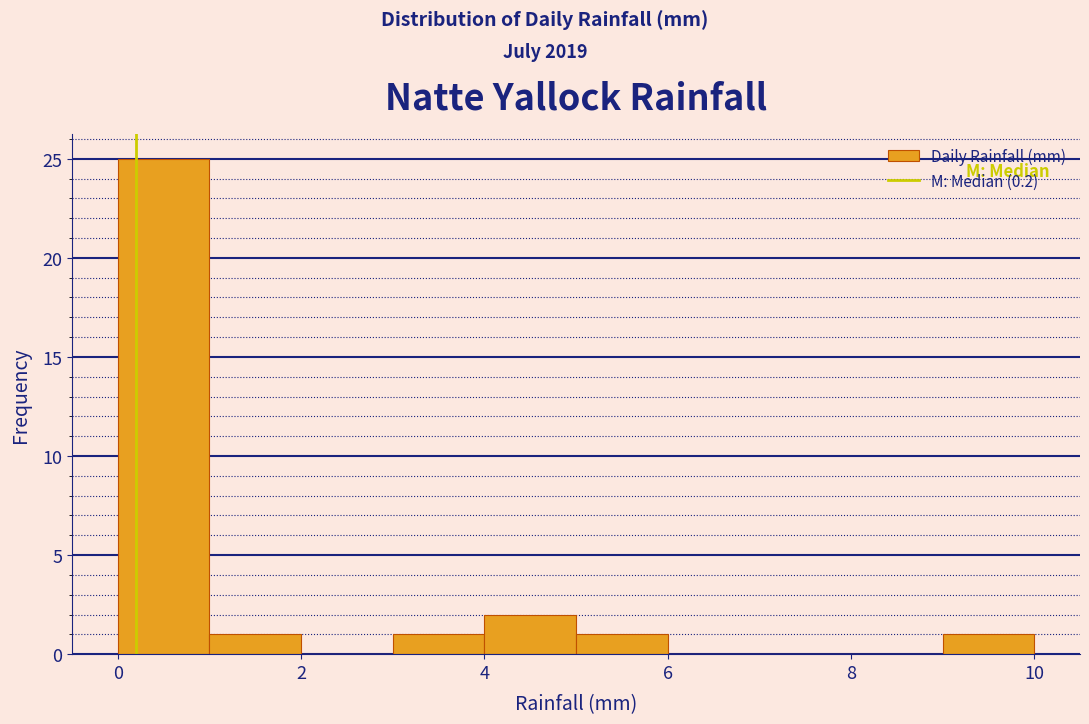

What is the height of the bar covering 1 to 2 on the x-axis? The values are not printed on the chart, so give them approximately, as read against the axis.

1